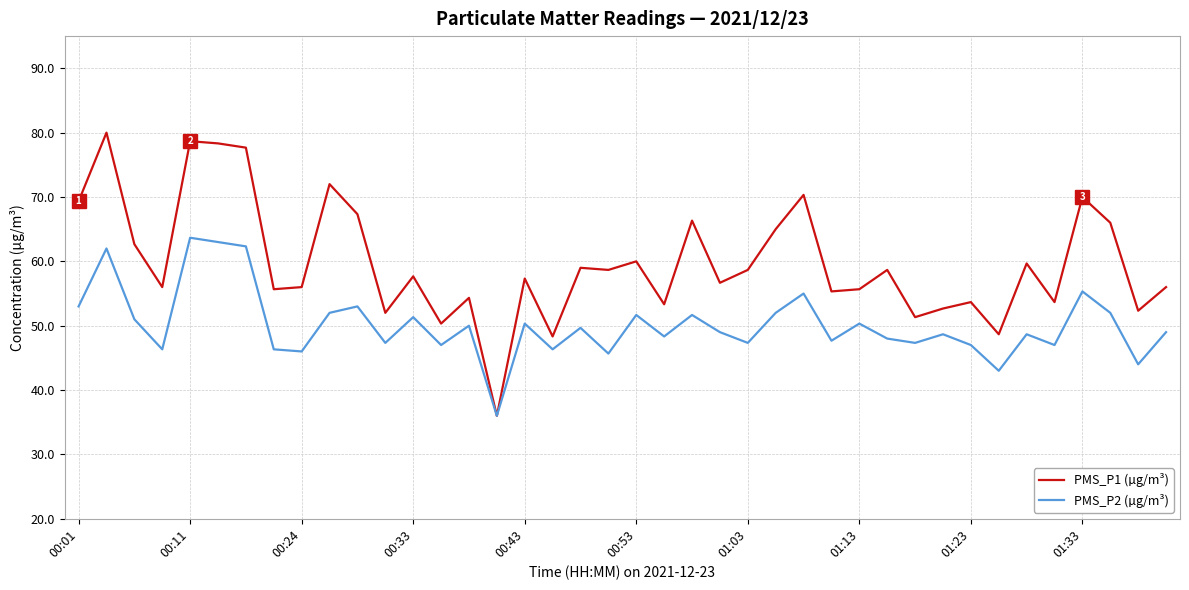

List the series in order of their overall mean, lowest first.

PMS_P2 (µg/m³), PMS_P1 (µg/m³)